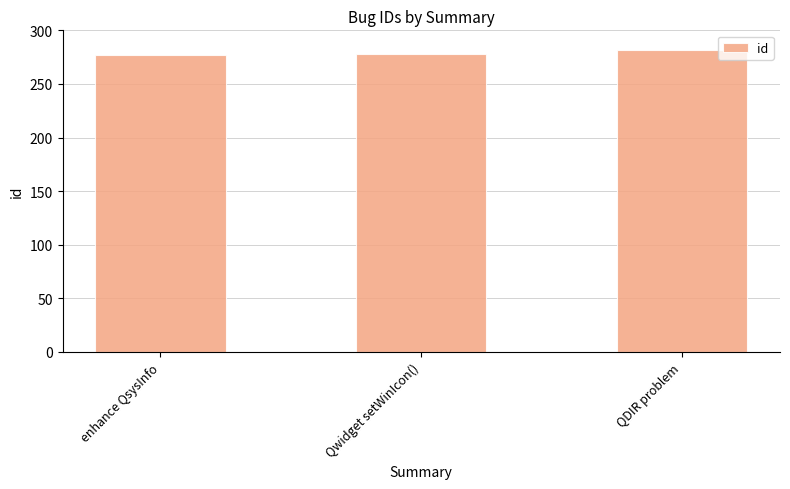

True or false: the data shows 282 at QDIR problem.

True